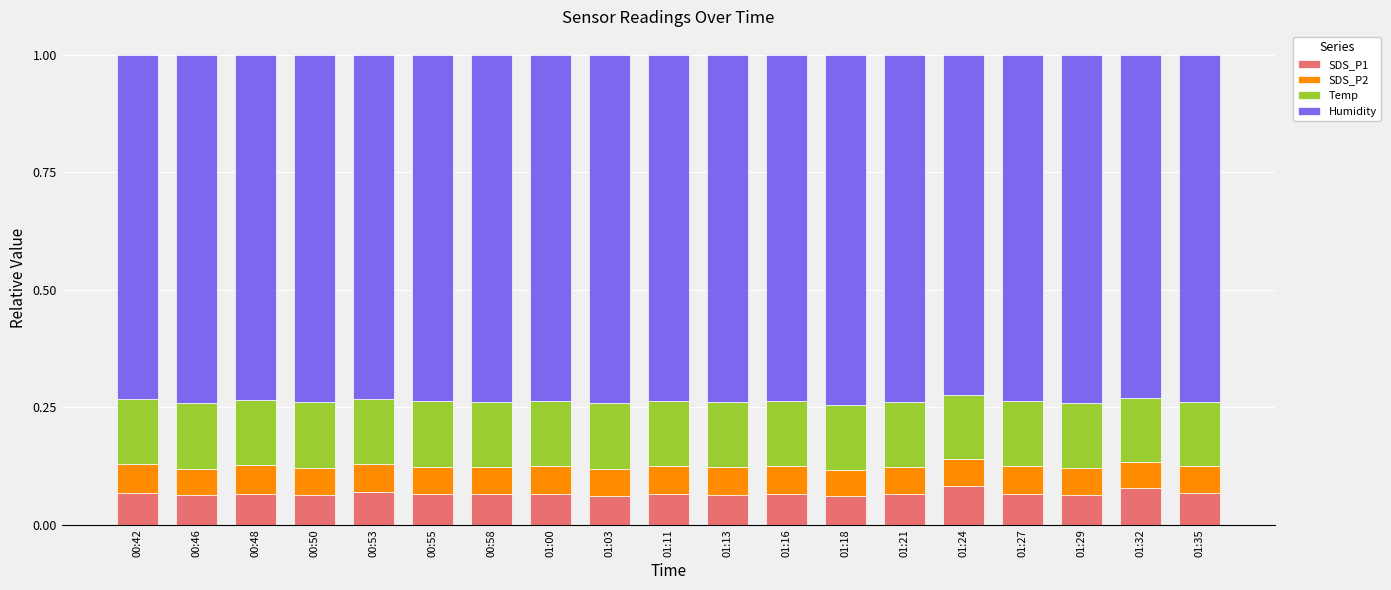

What is the total value across all series at 01:35?

1.0